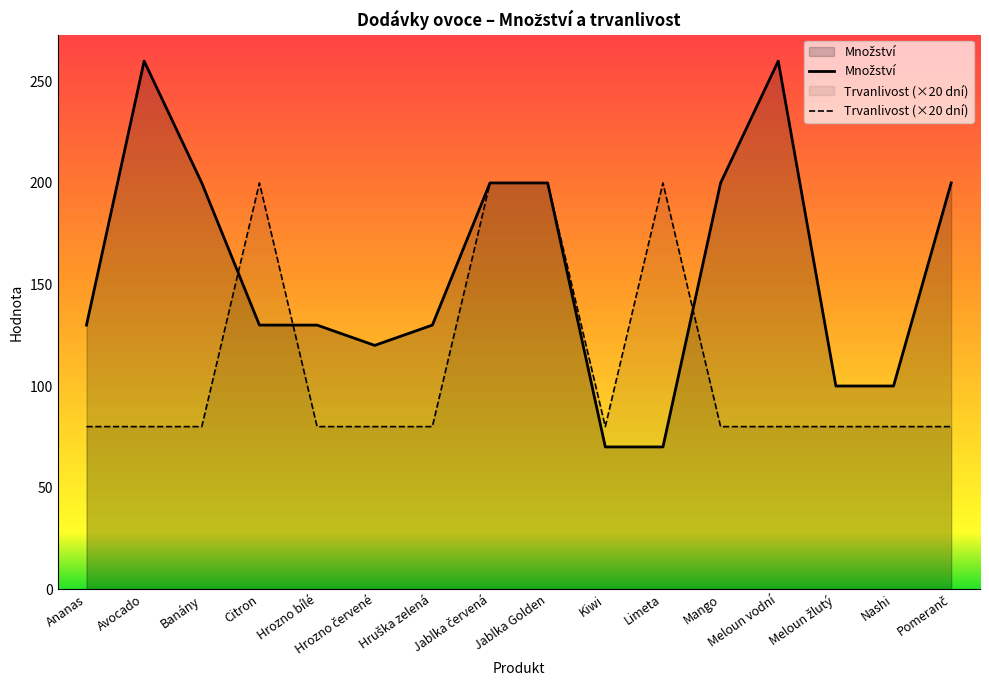

What is the difference between the Množství values at Meloun žlutý and Kiwi?

30